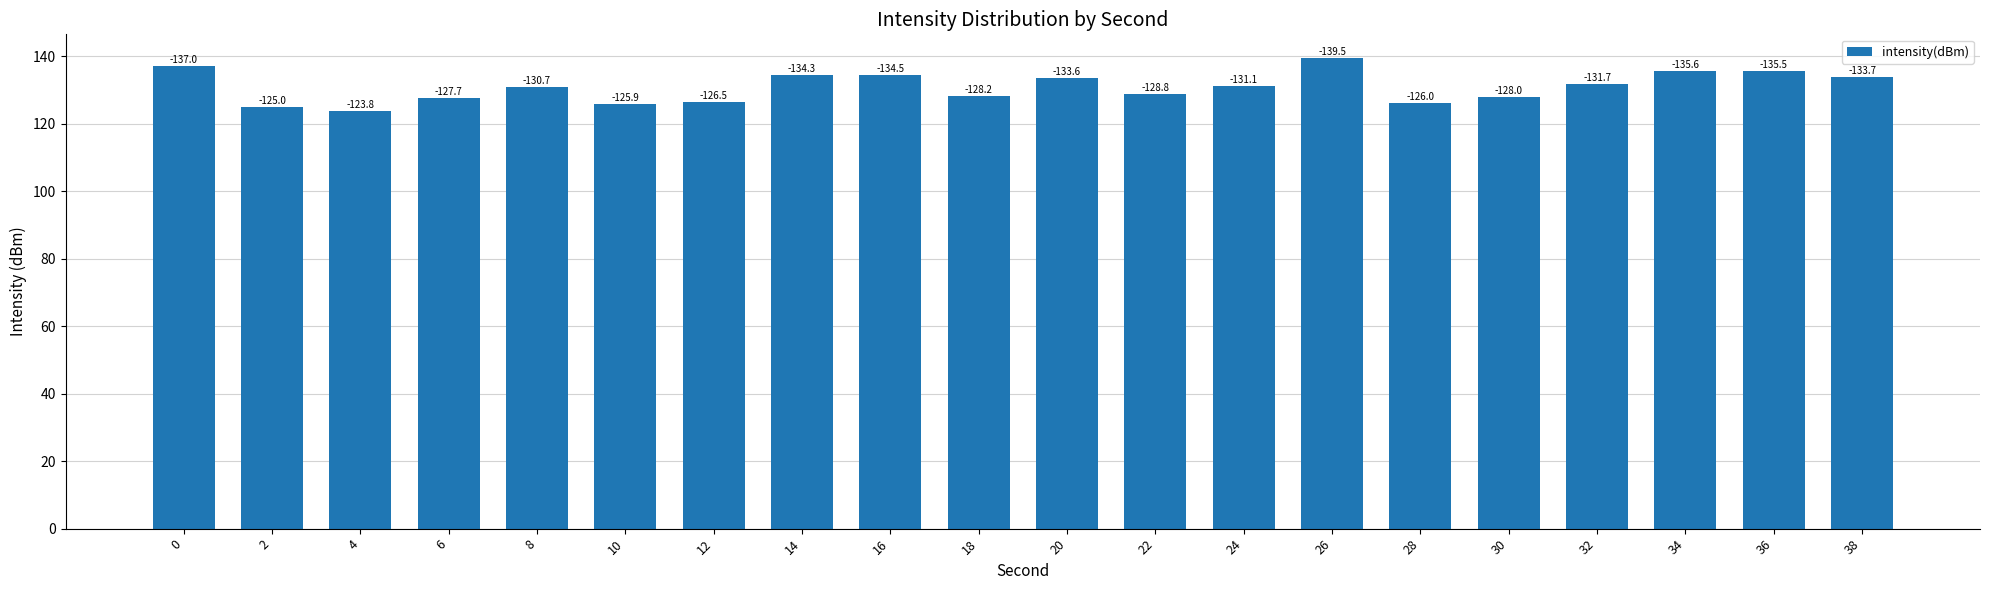

List the labels in order of value, smallest first.

4, 2, 10, 28, 12, 6, 30, 18, 22, 8, 24, 32, 20, 38, 14, 16, 36, 34, 0, 26